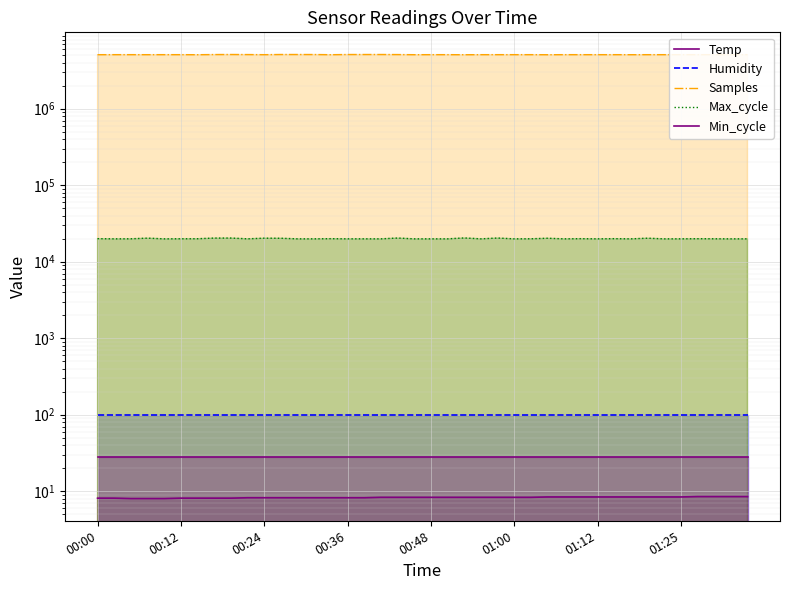

Where is Samples nearest to the value 5099860?

00:24